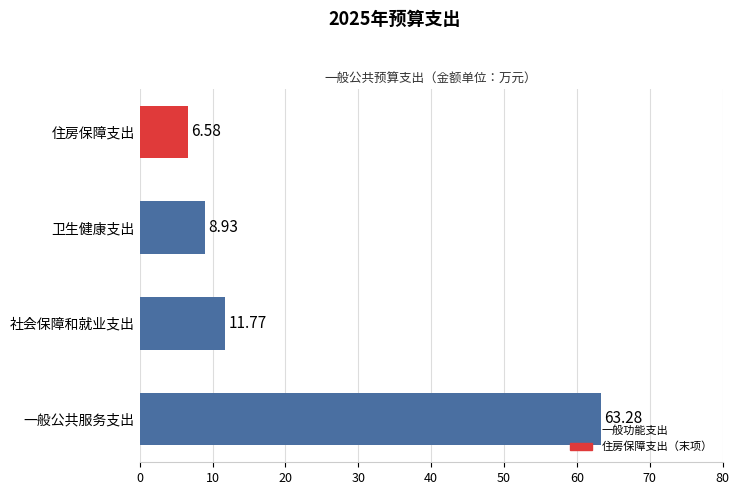

What is the difference between the second highest and minimum values?

5.2